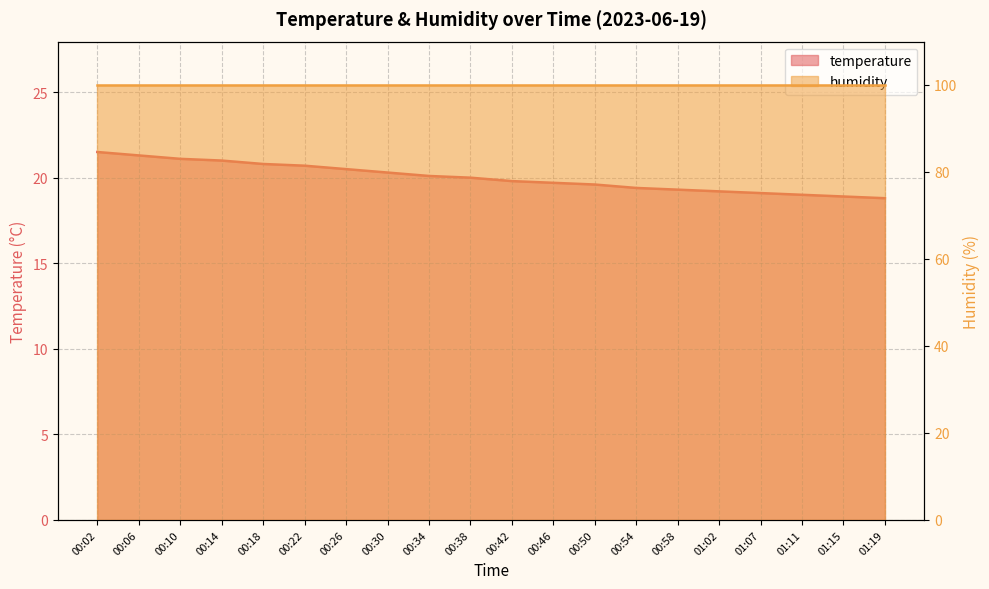

What is the difference between the values at 00:26 and 00:14?

0.5